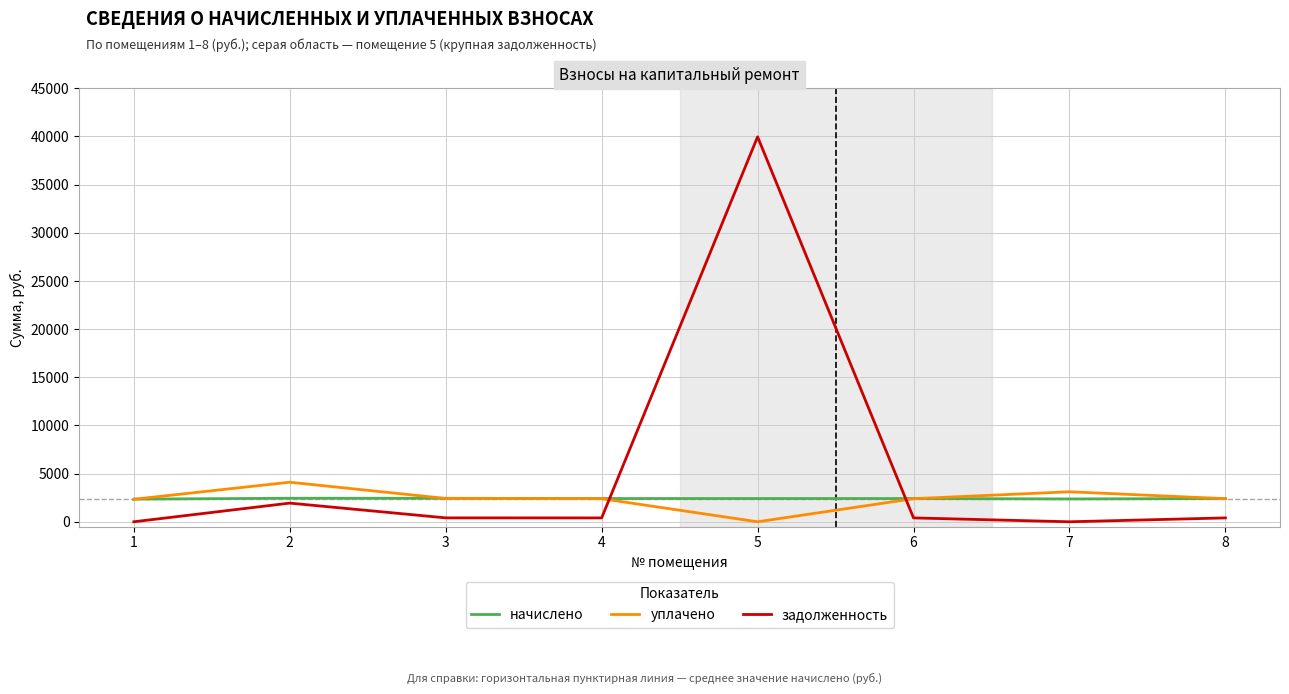

Which series has the largest range (max minus min)?

задолженность